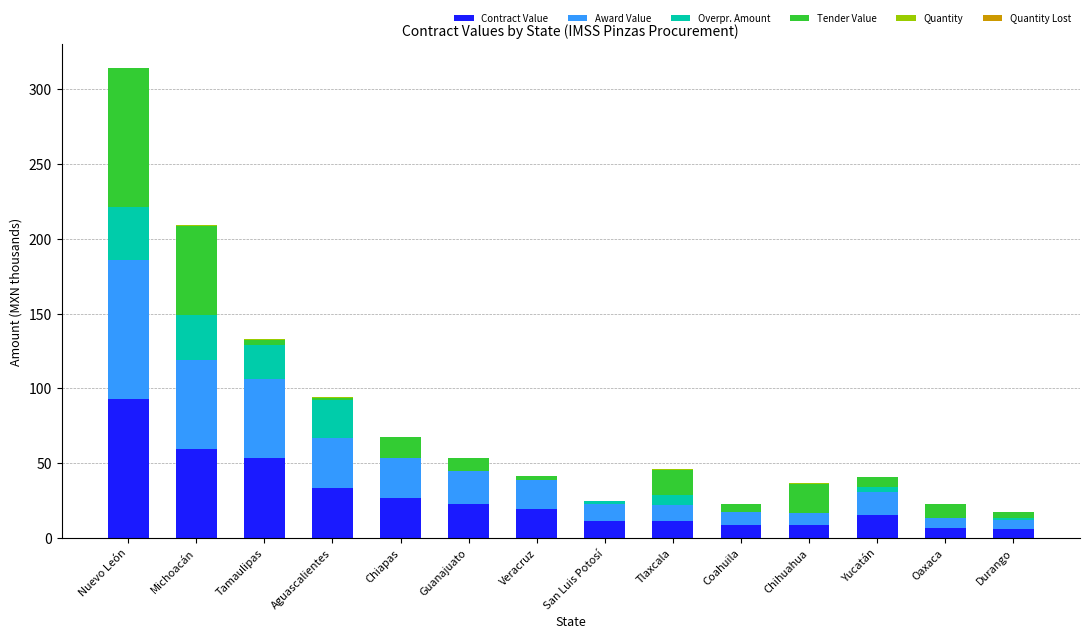

What is the maximum value for Contract Value?

92.8